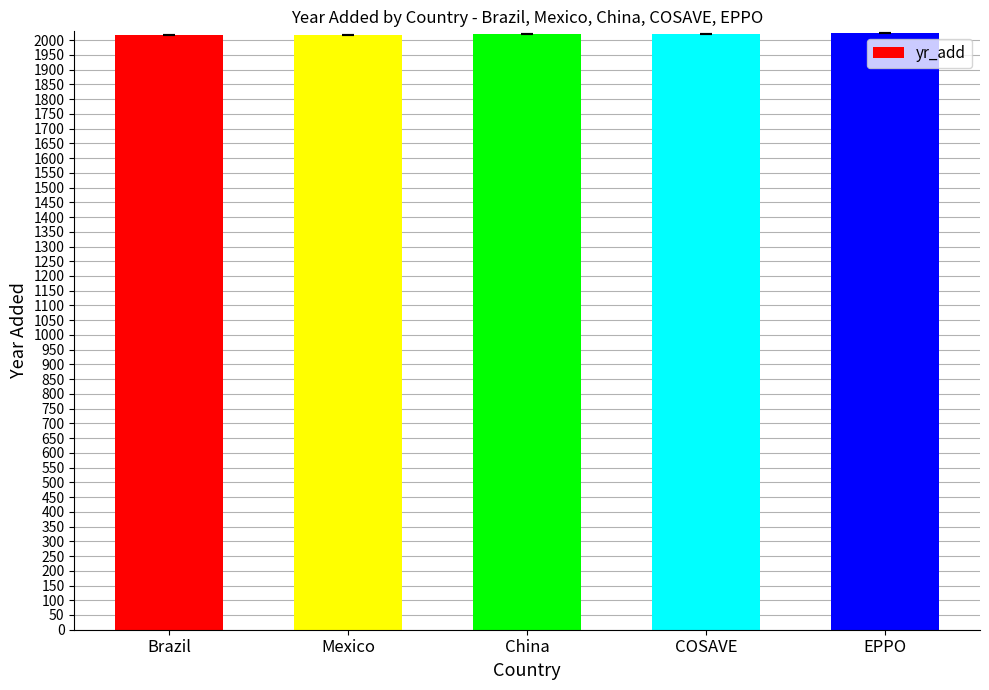

What is the value of the 4th bar from the left?

2021